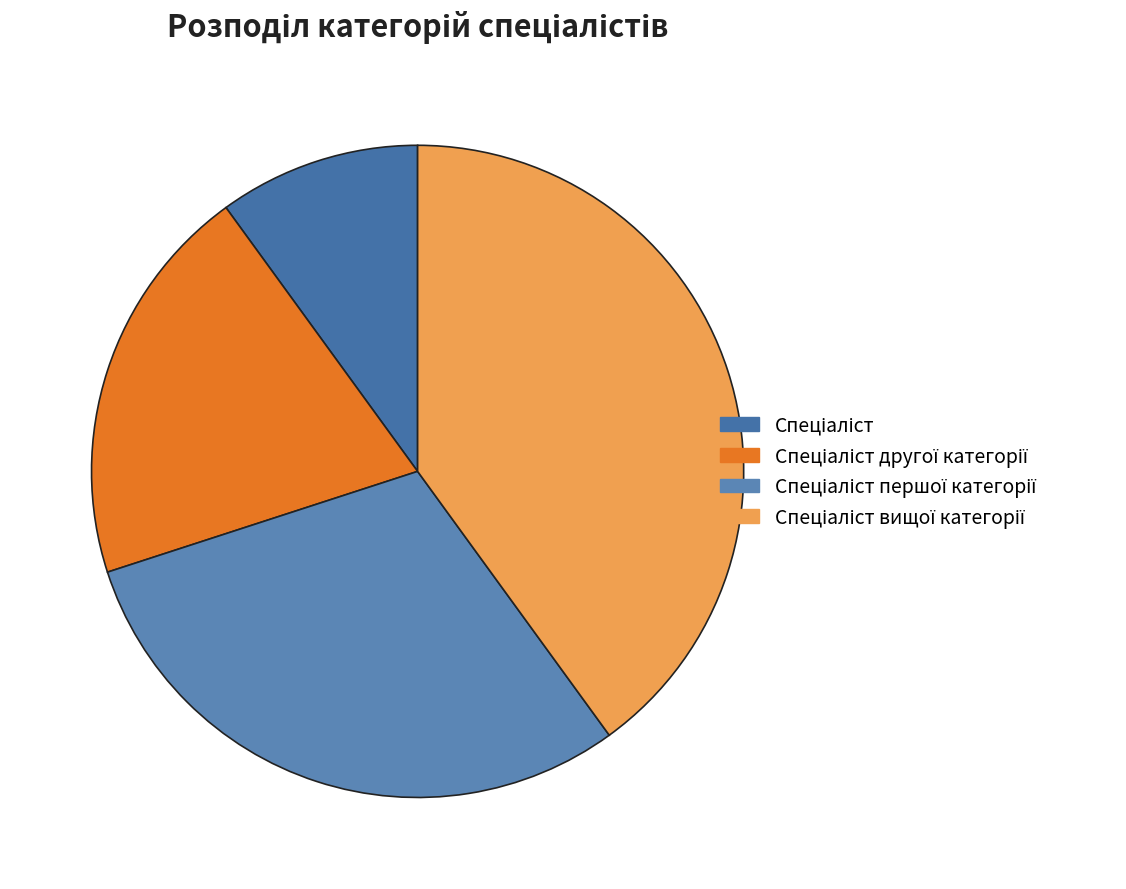

To the nearest percent, what is the difference between the Спеціаліст and Спеціаліст другої категорії slice percentages?

10%